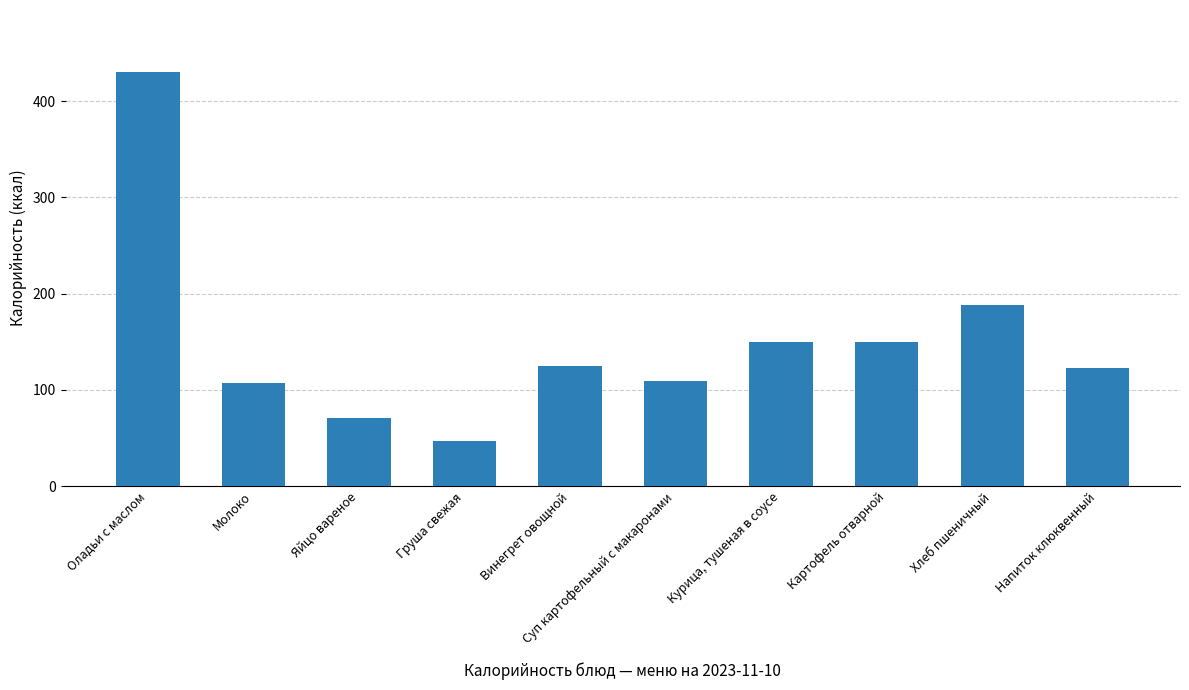

The value at Напиток клюквенный is 122.6. True or false?

True